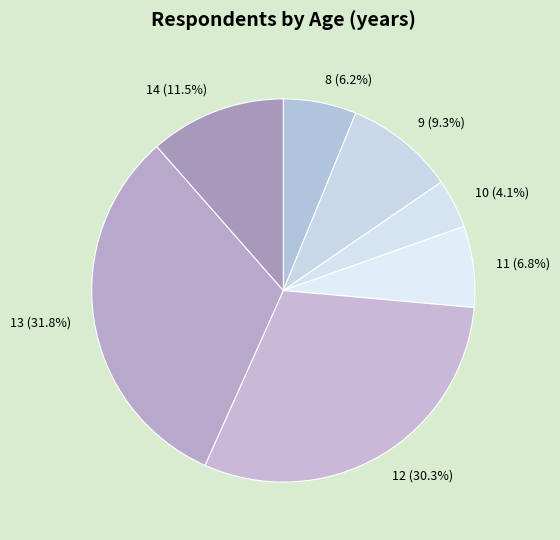

How many slices are in this pie chart?

7